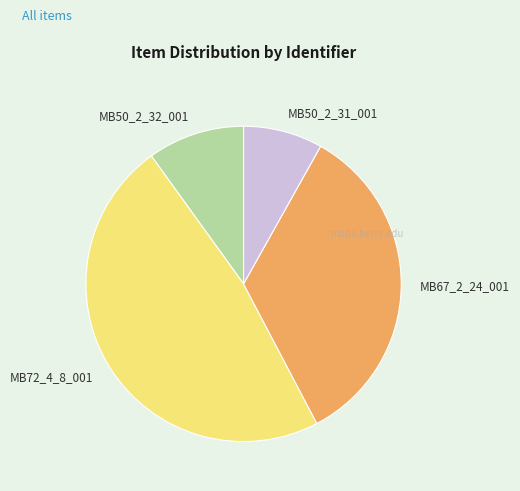

The MB72_4_8_001 slice represents 40% of the pie. True or false?

False